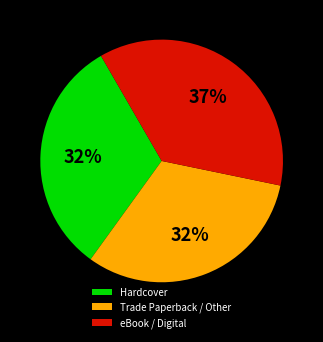

The Trade Paperback / Other slice represents 32% of the pie. True or false?

True